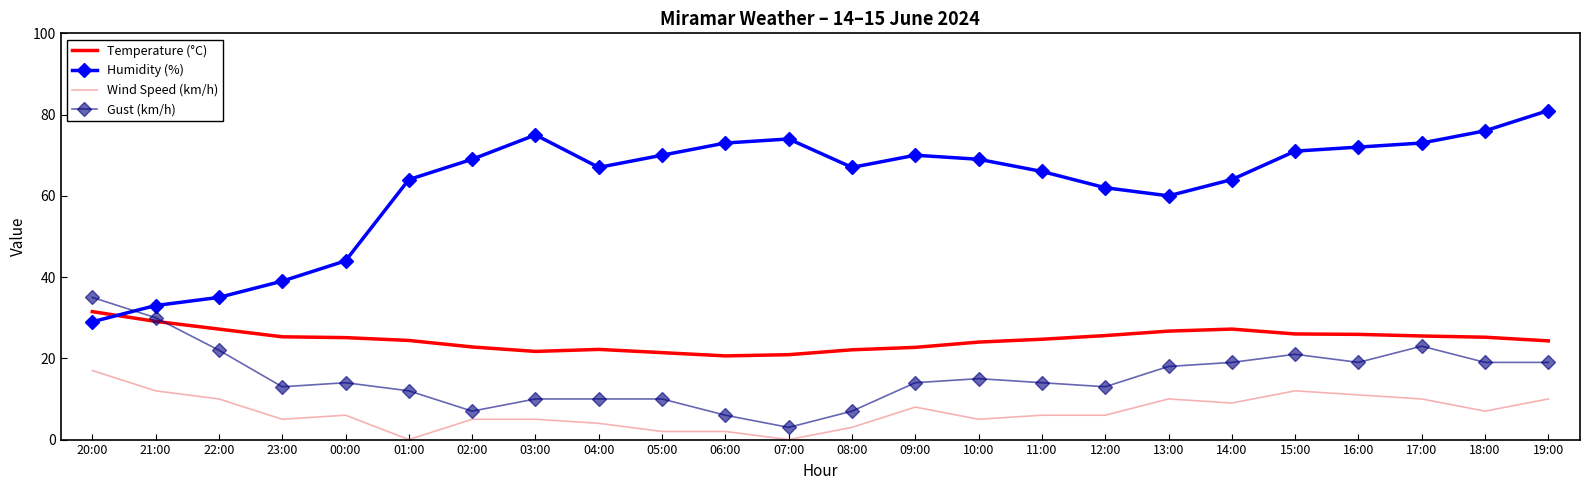

Which category has the highest value across all series?

19:00